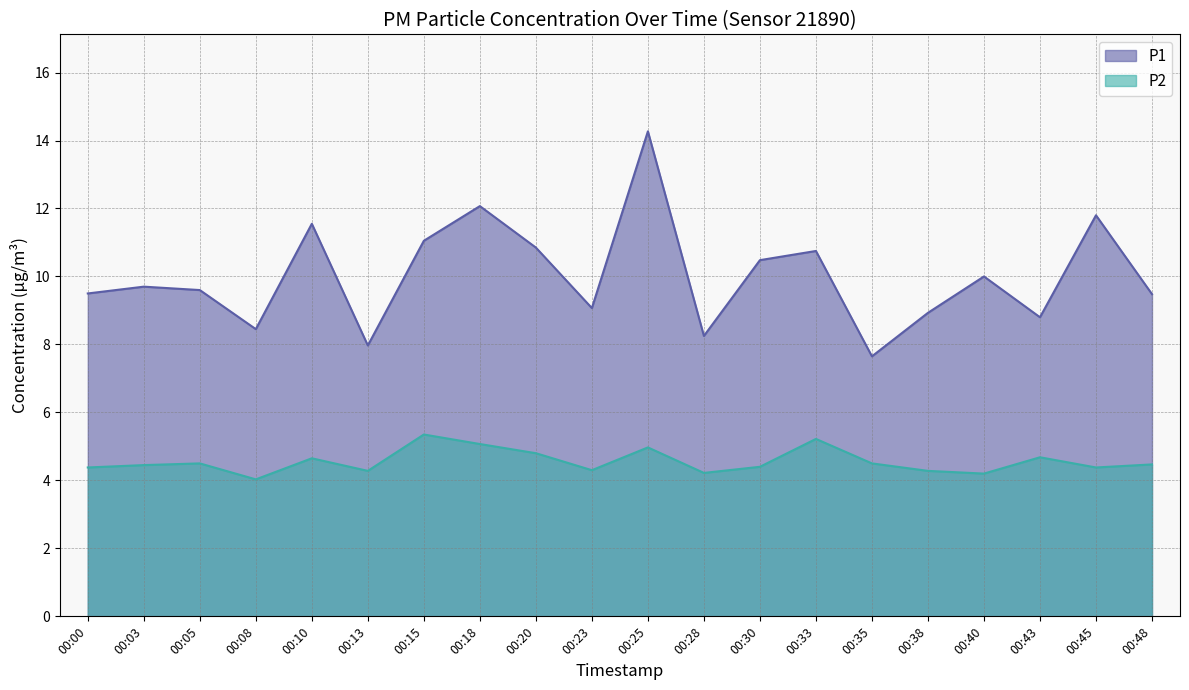

Which series has the largest range (max minus min)?

P1